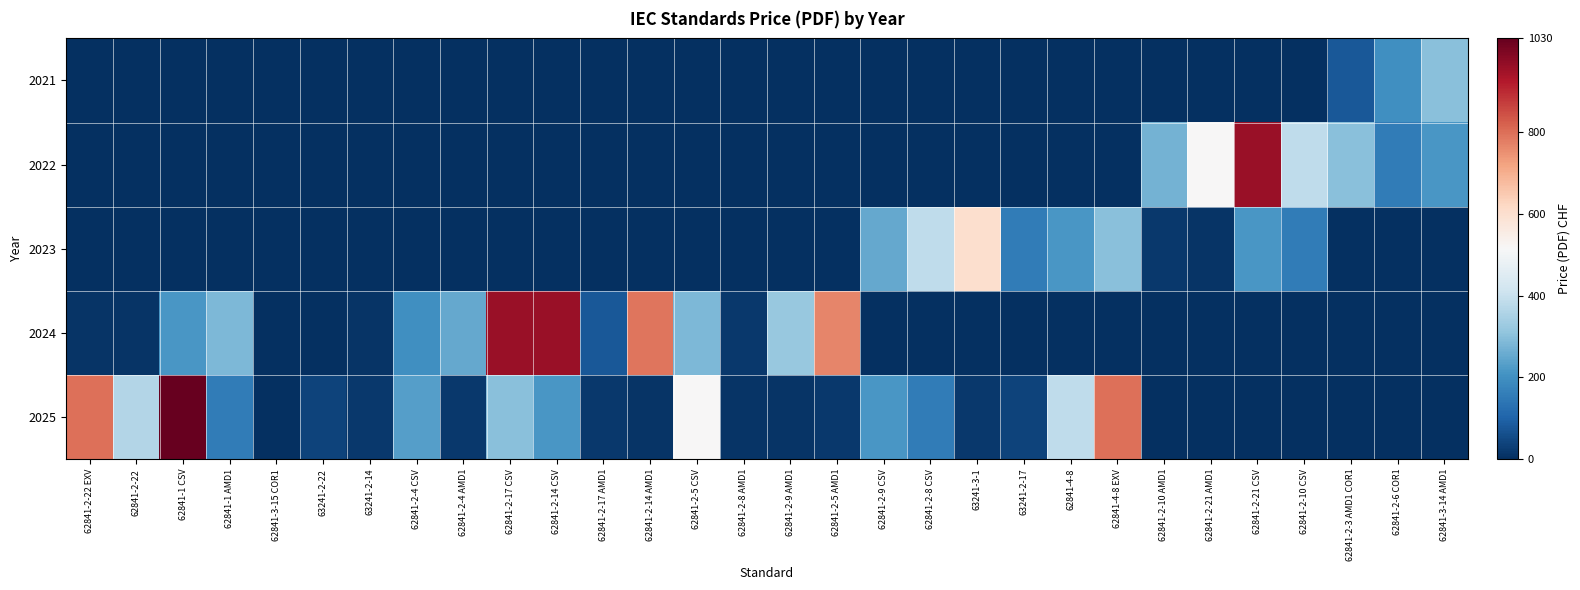

What is the total value across all series at 62841-2-14 CSV?

1175